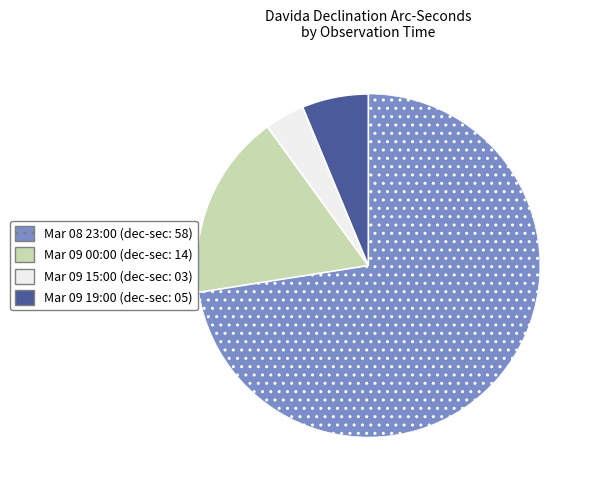

Which slice represents more than half of the pie?

Mar 08 23:00 (dec-sec: 58)